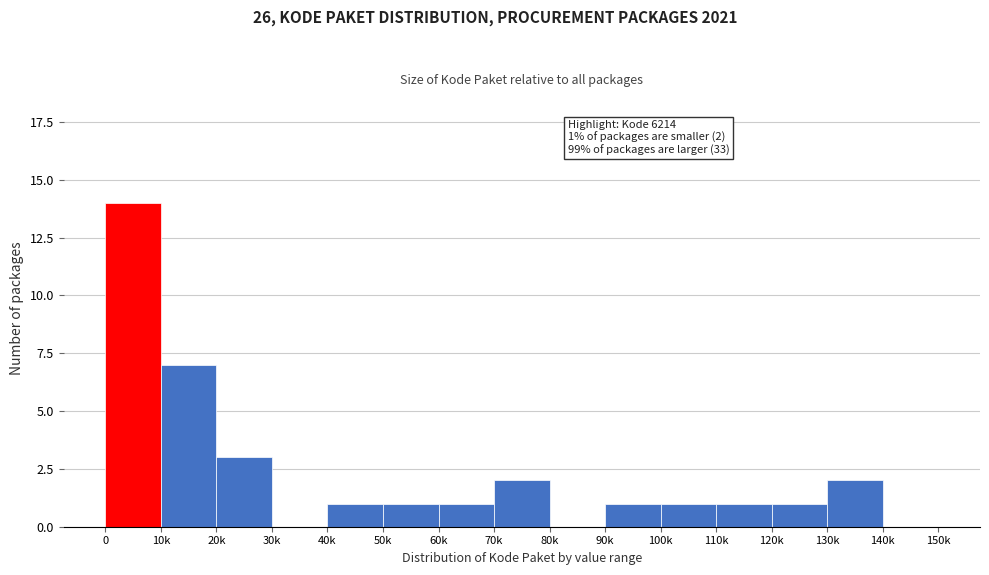

Reading right to left, extract all data points from this chart.

140k=0	130k=2	120k=1	110k=1	100k=1	90k=1	80k=0	70k=2	60k=1	50k=1	40k=1	30k=0	20k=3	10k=7	0=14